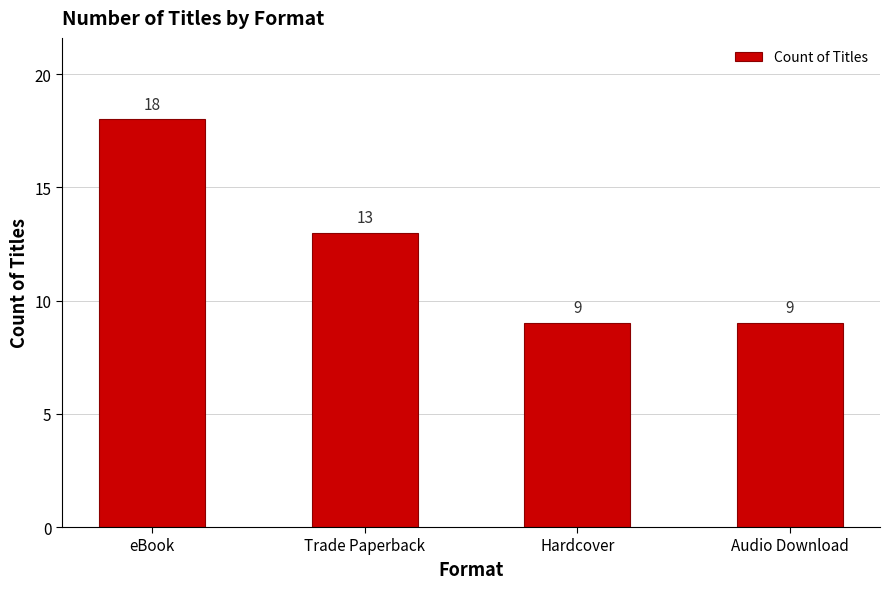

The chart shows a value of 31 at eBook. True or false?

False